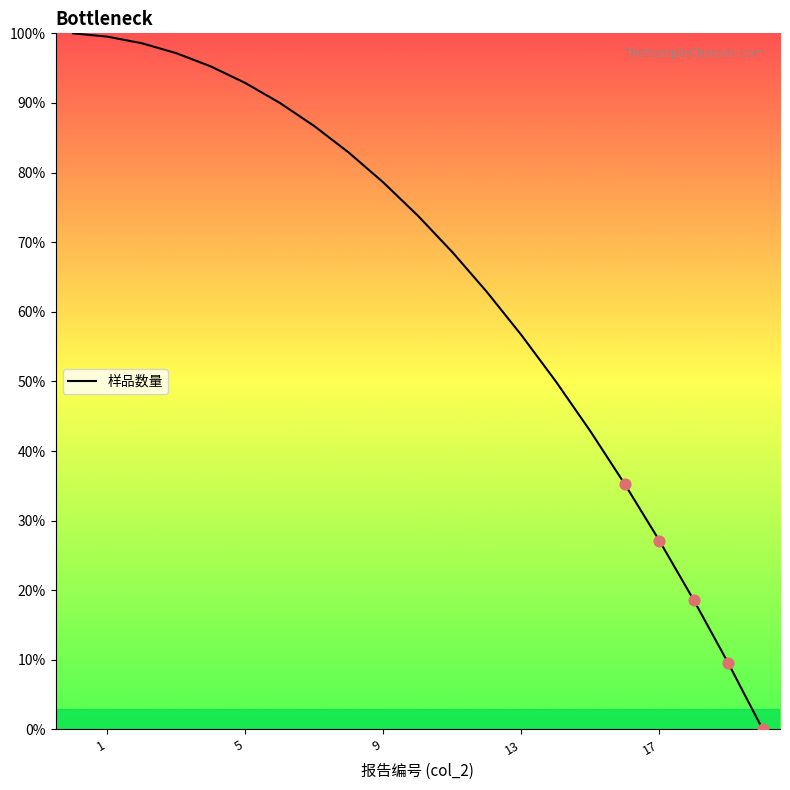

What is the greatest value displayed?

100.0